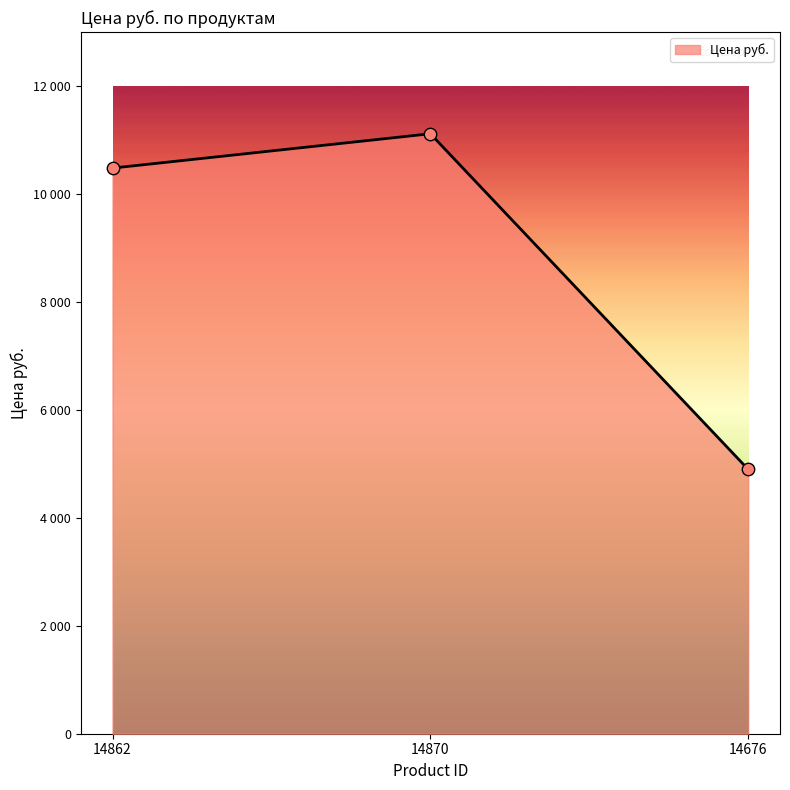

Is this an area chart (filled region under the line)?

Yes